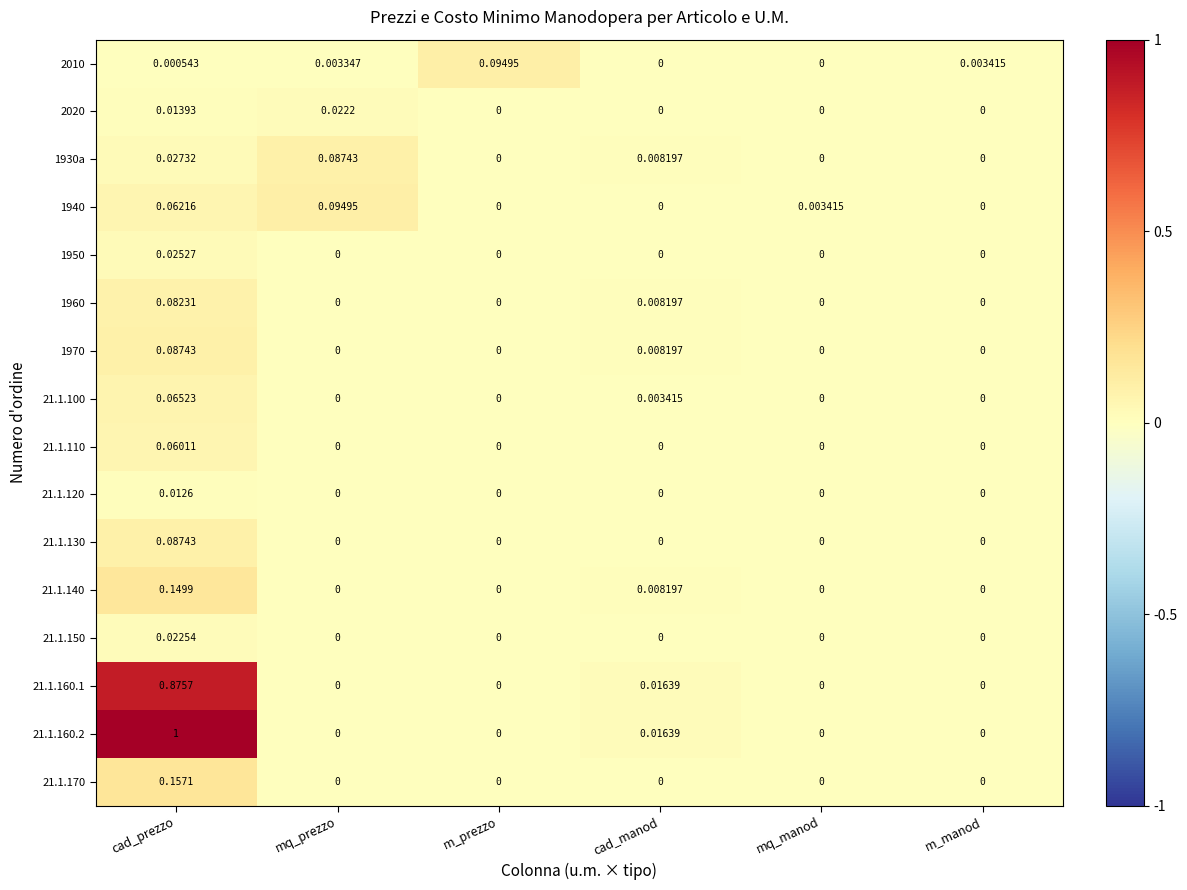

Is the value of 21.1.160.1 at cad_prezzo greater than the value of 21.1.170 at cad_manod?

Yes